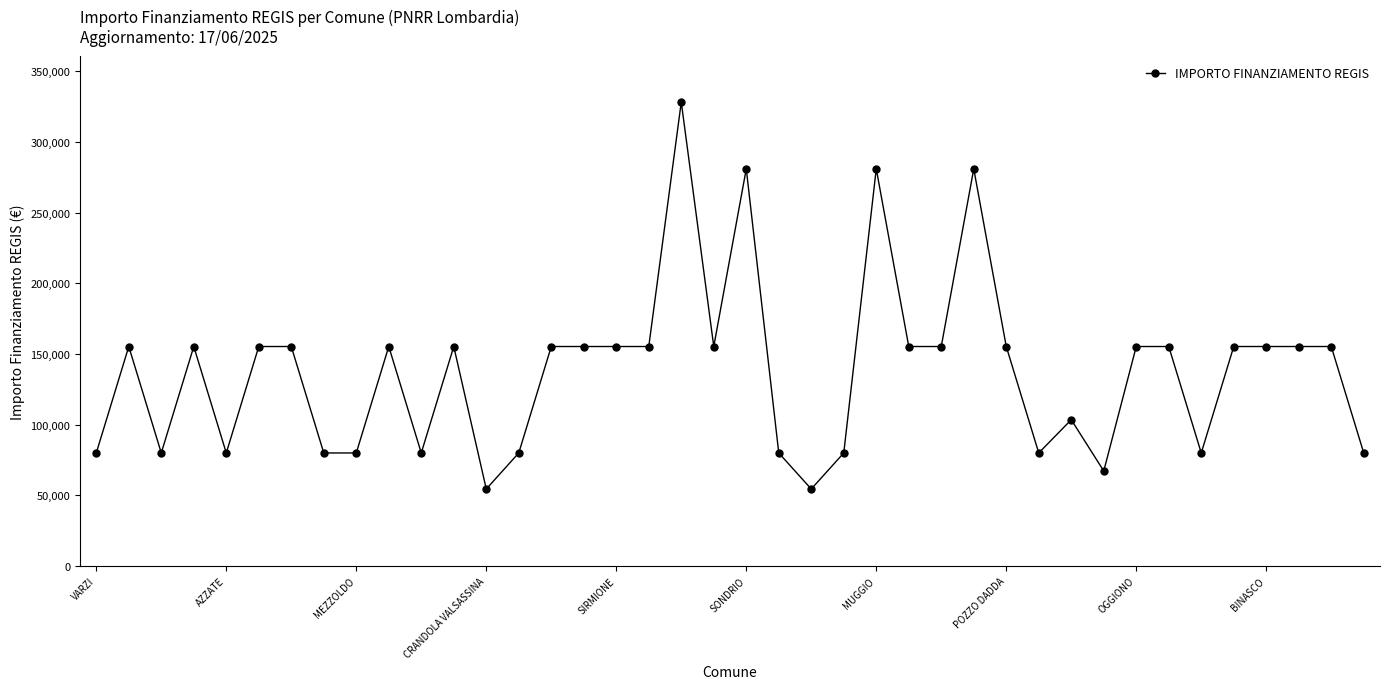

What is the greatest value displayed?

328160